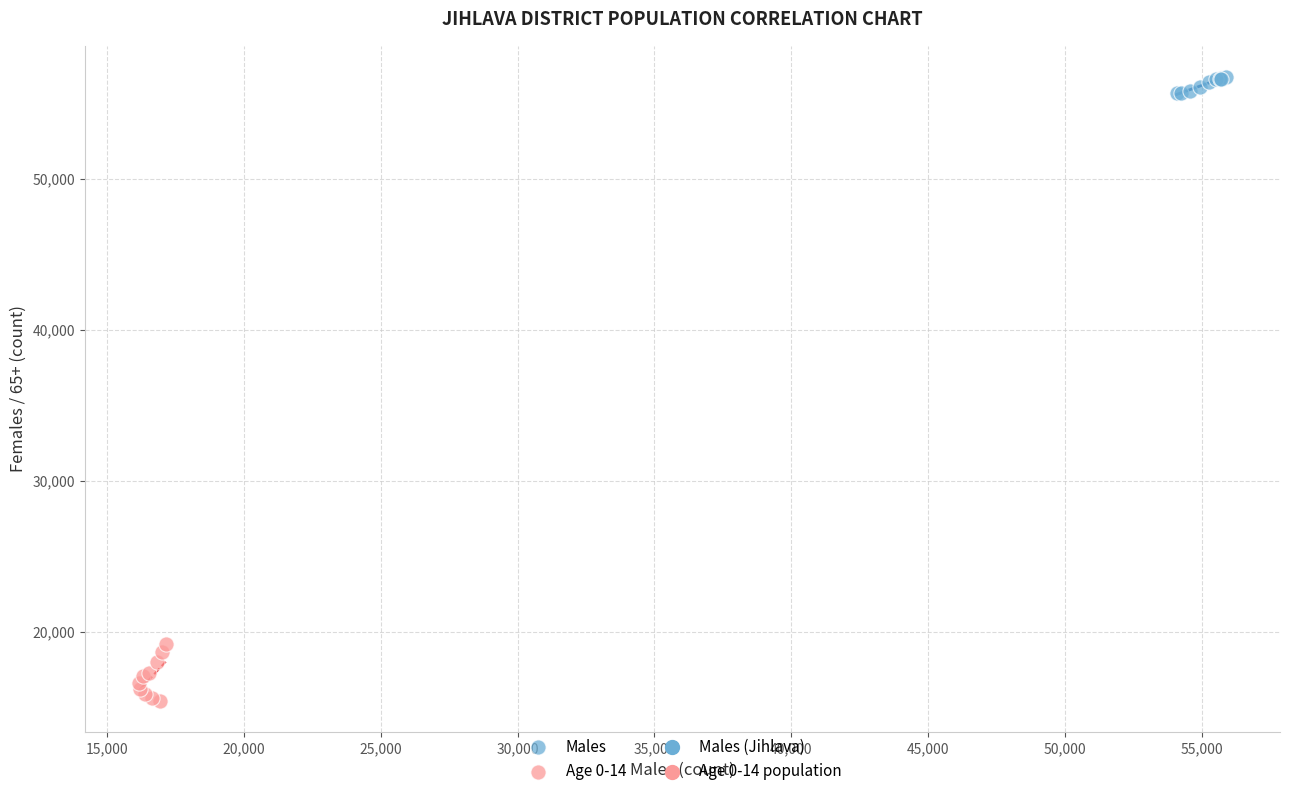

Which series reaches the maximum Y coordinate?

Males